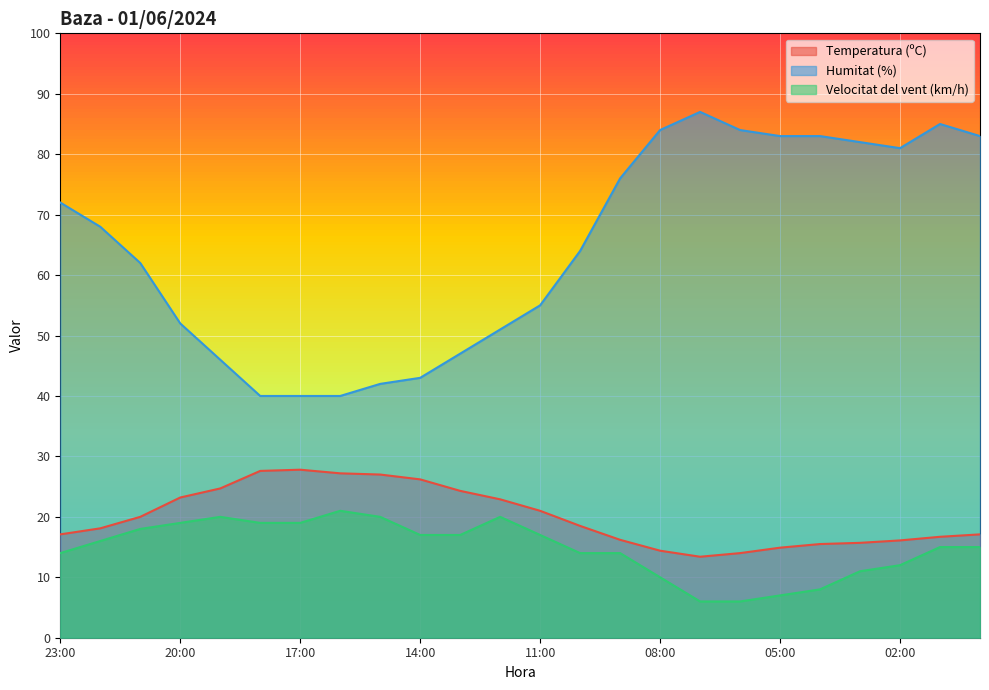

The Temperatura (ºC) series shows 16.7 at 01:00. True or false?

True